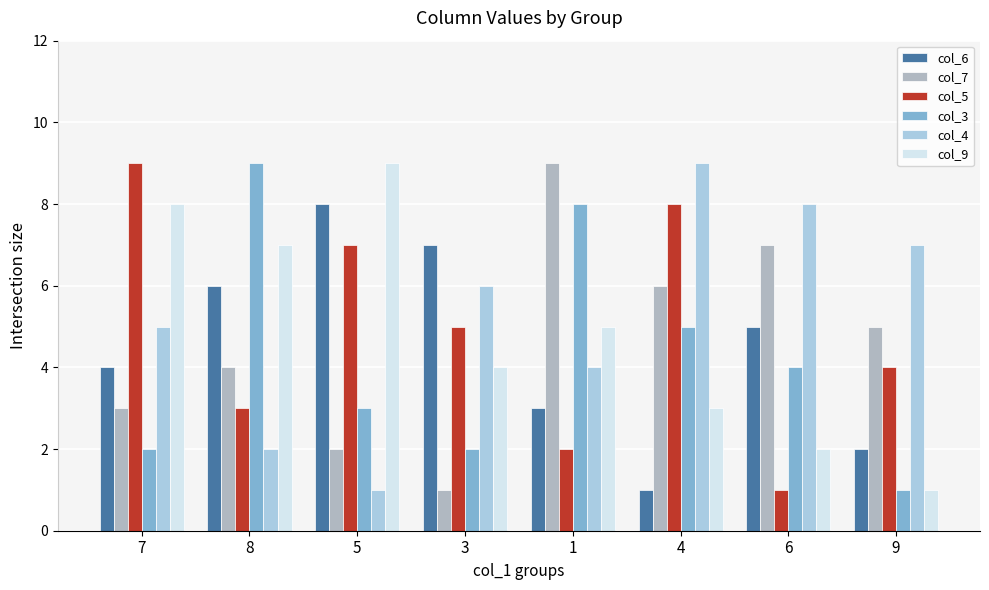

Reading left to right, transcribe all the data shown in this chart.

col_6: 4	6	8	7	3	1	5	2
col_7: 3	4	2	1	9	6	7	5
col_5: 9	3	7	5	2	8	1	4
col_3: 2	9	3	2	8	5	4	1
col_4: 5	2	1	6	4	9	8	7
col_9: 8	7	9	4	5	3	2	1